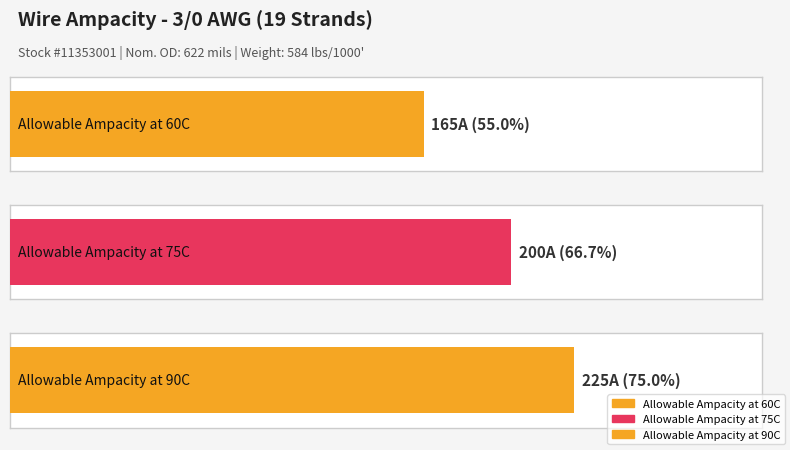

At which label is the value closest to 195?

Allowable Ampacity at 75C